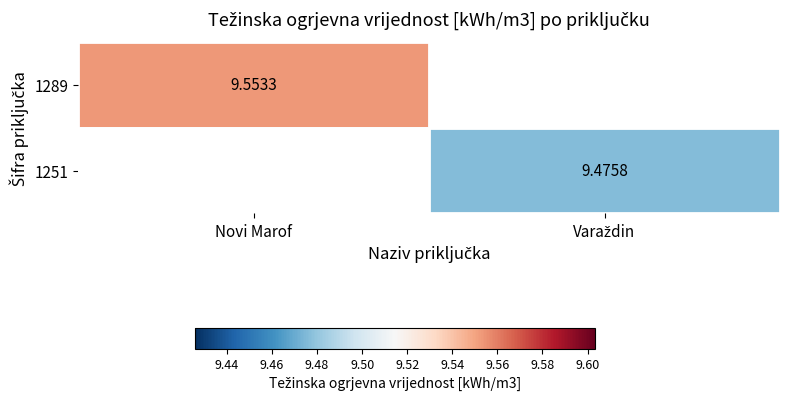

At how many categories does at least one series exceed 9?

2